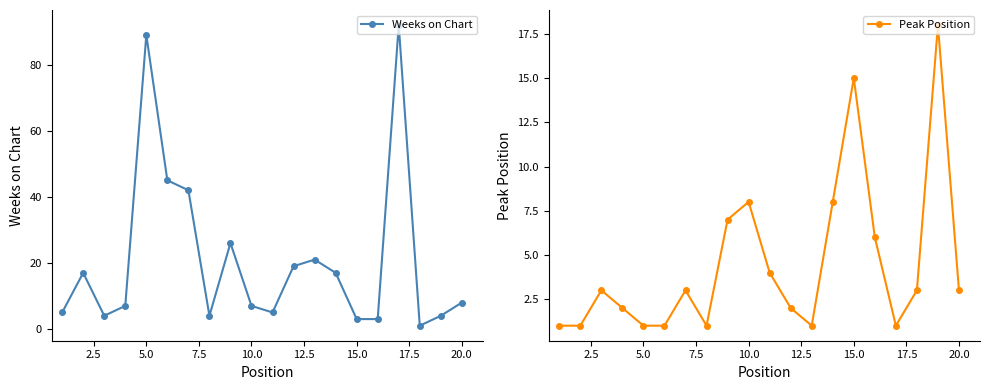

Is it true that Weeks on Chart equals 8 at 20.0?

True